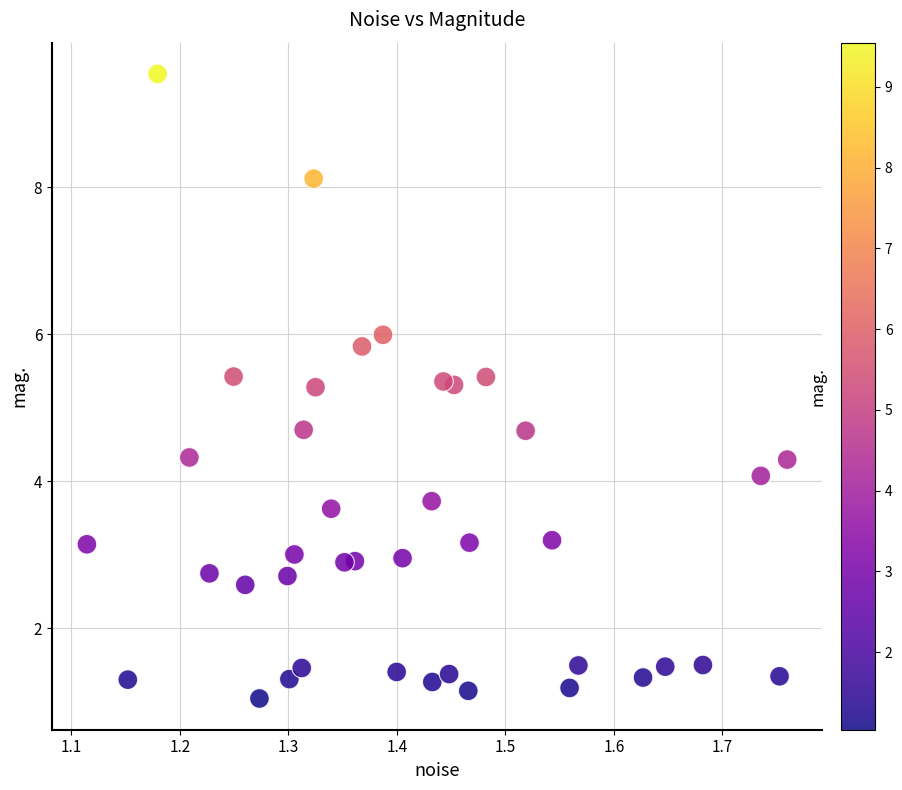

What is the range of Y values (max minus min)?

8.5